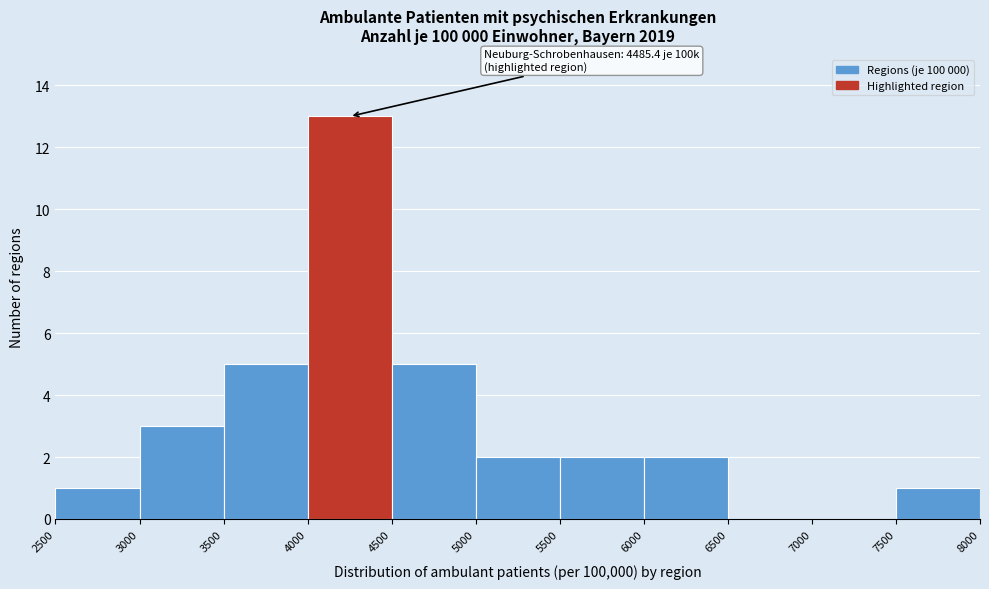

Over which range of the x-axis is the bar tallest?

4000 to 4500